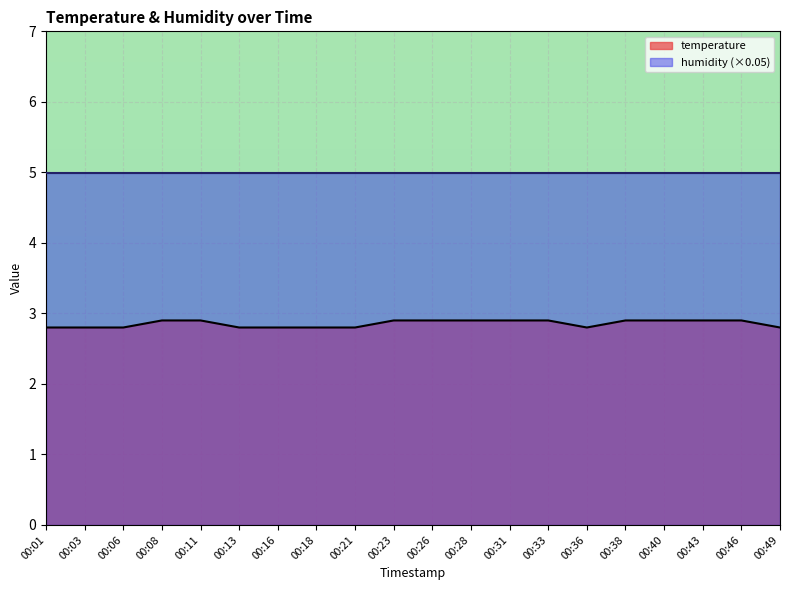

Reading left to right, extract all data points from this chart.

00:01=2.8	00:03=2.8	00:06=2.8	00:08=2.9	00:11=2.9	00:13=2.8	00:16=2.8	00:18=2.8	00:21=2.8	00:23=2.9	00:26=2.9	00:28=2.9	00:31=2.9	00:33=2.9	00:36=2.8	00:38=2.9	00:40=2.9	00:43=2.9	00:46=2.9	00:49=2.8